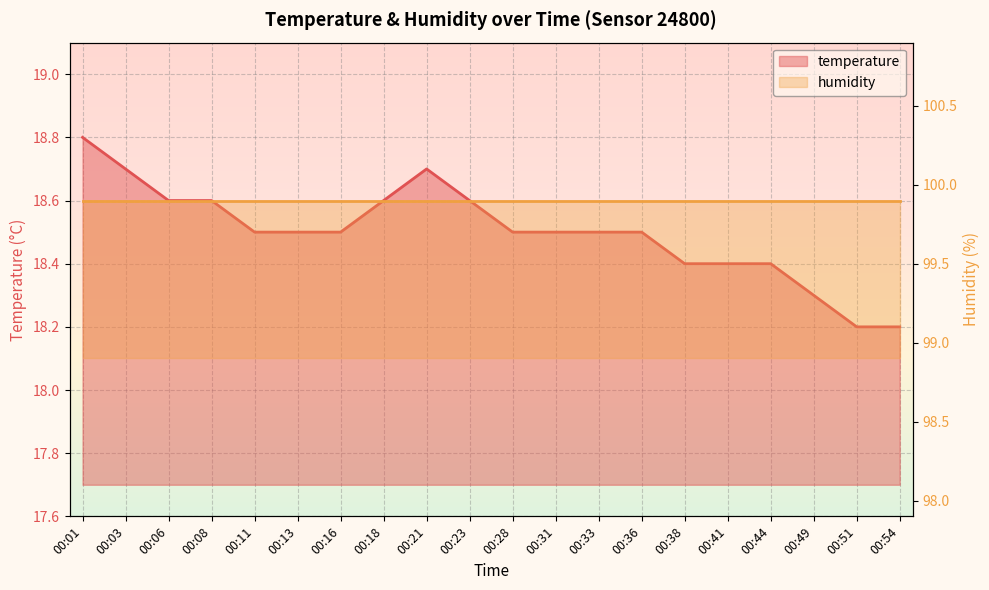

What is the value of the 18th point from the left?

18.3